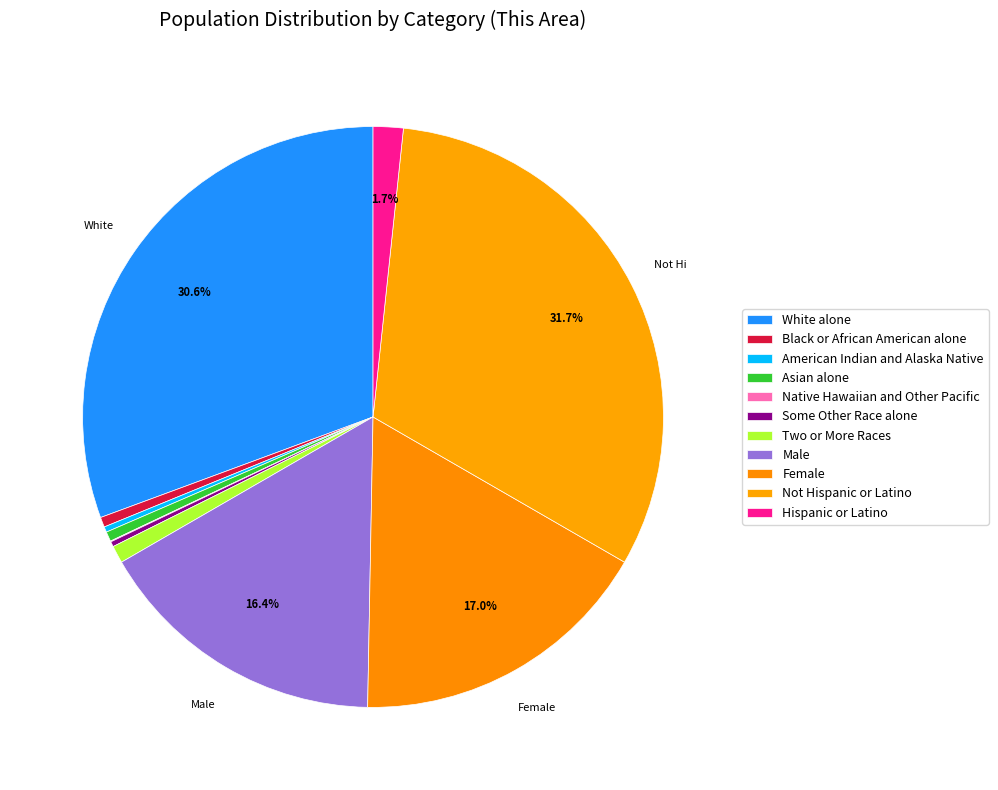

True or false: Hispanic or Latino accounts for 1% of the total.

False